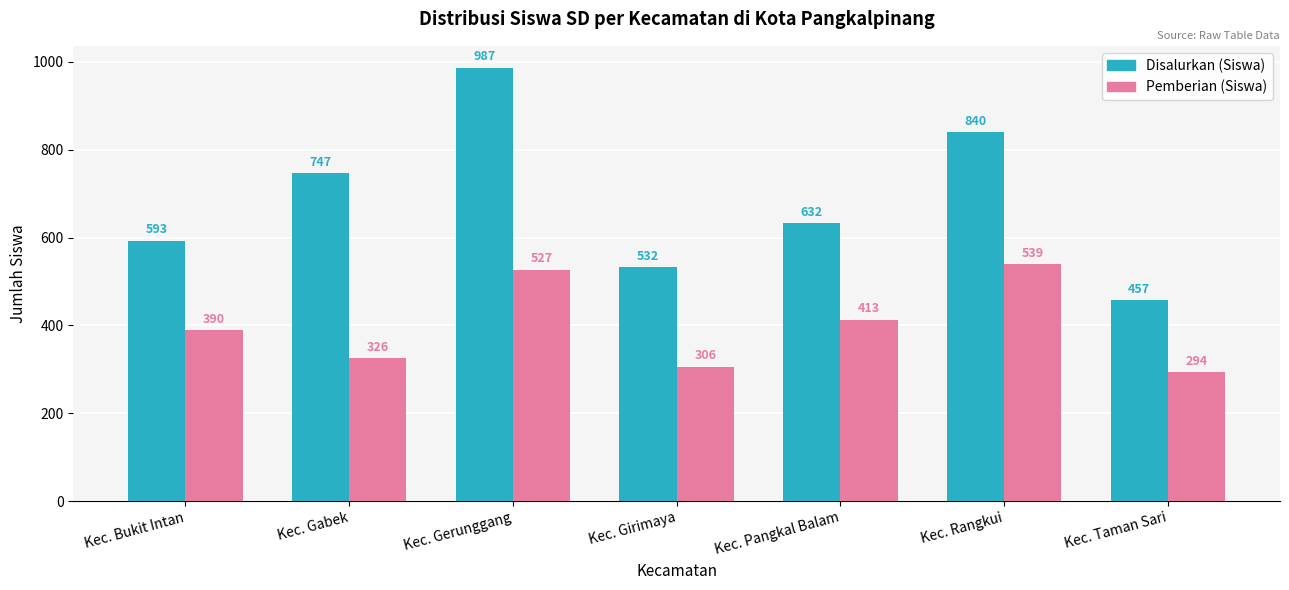

True or false: Disalurkan (Siswa) has a value of 307 at Kec. Bukit Intan.

False